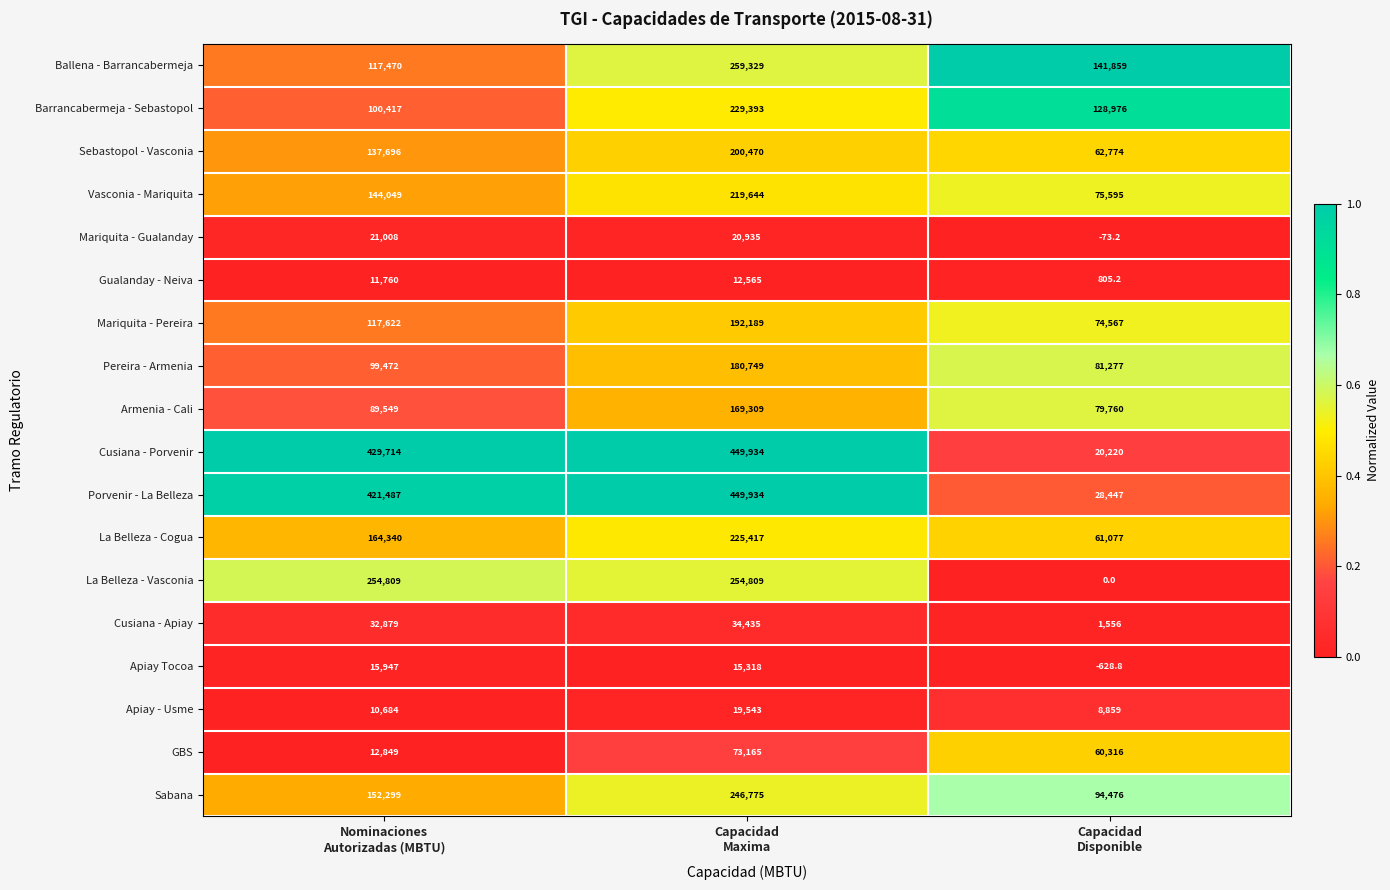

What is the average value of the Ballena - Barrancabermeja series?

172886.0